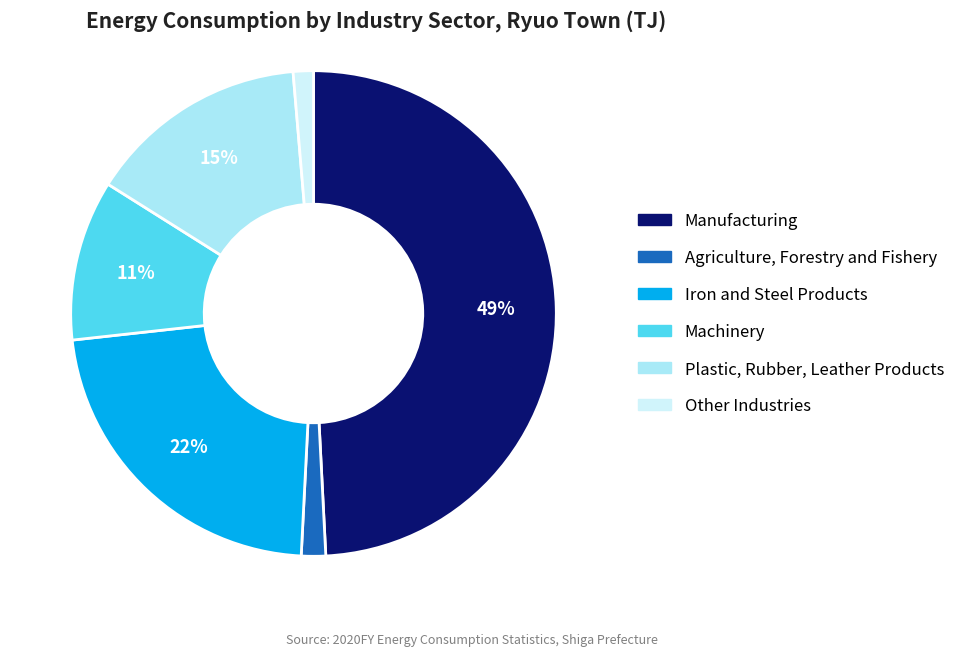

Does Plastic, Rubber, Leather Products account for over 50% of the chart?

No